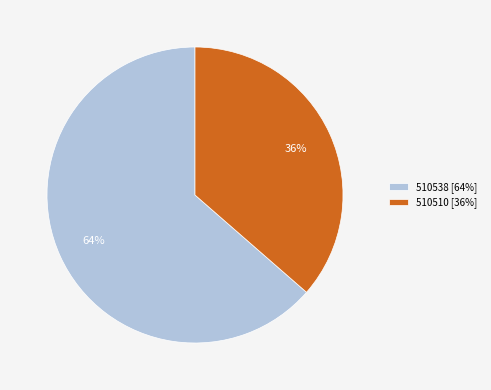

What is the smallest slice in the pie chart?

510510